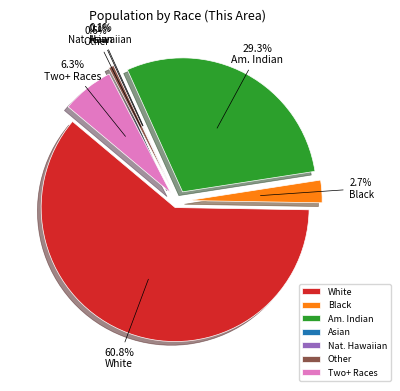

How many segments does this pie chart have?

7